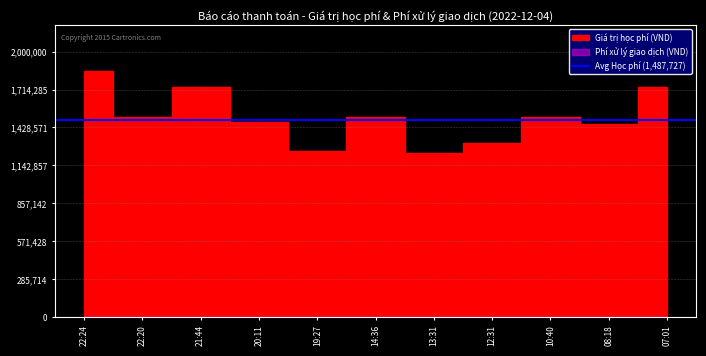

Rank the categories by Giá trị học phí (VND) value from lowest to highest.

13:31, 19:27, 12:31, 08:18, 20:11, 22:20, 14:36, 10:40, 21:44, 07:01, 22:24